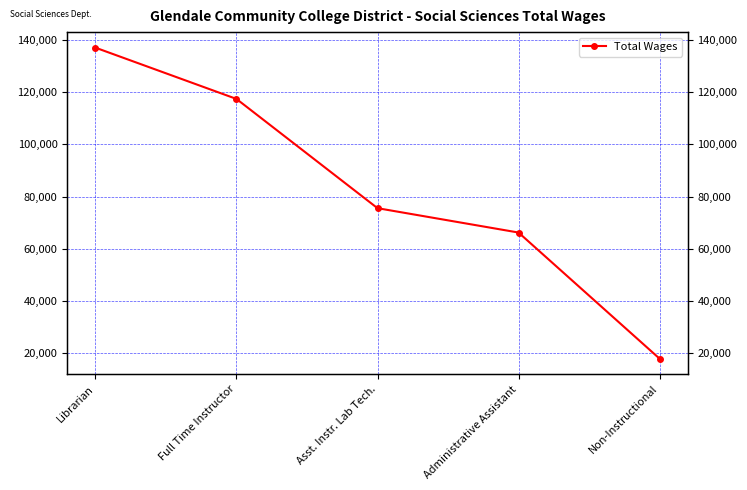

What is the change in value from Full Time Instructor to Asst. Instr. Lab Tech.?

-41806